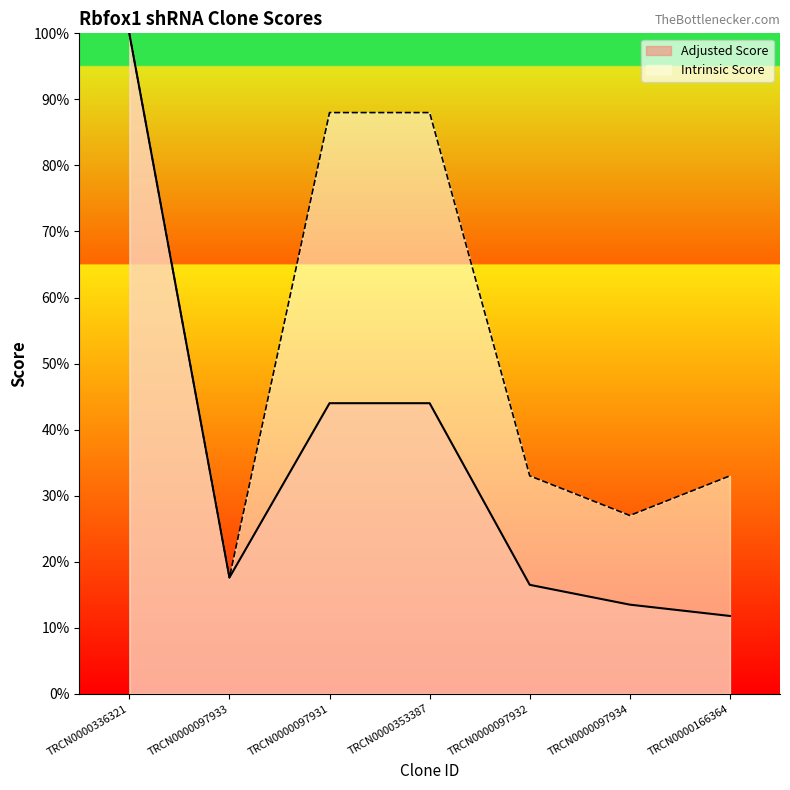

Is it true that Intrinsic Score equals 13.4 at TRCN0000166364?

False